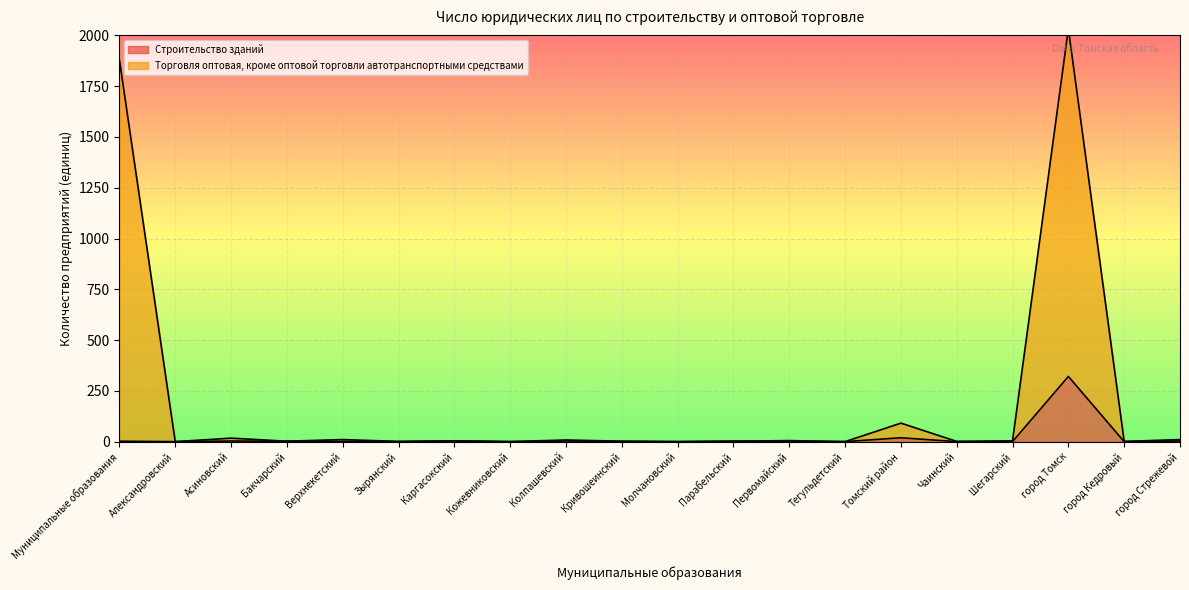

Reading left to right, transcribe all the data shown in this chart.

Строительство зданий: Муниципальные образования=2	Александровский=0	Асиновский=3	Бакчарский=2	Верхнекетский=1	Зырянский=0	Каргасокский=3	Кожевниковский=0	Колпашевский=3	Кривошеинский=1	Молчановский=0	Парабельский=2	Первомайский=1	Тегульдетский=0	Томский район=19	Чаинский=0	Шегарский=0	город Томск=321	город Кедровый=0	город Стрежевой=3
Торговля оптовая, кроме оптовой торговли автотранспортными средствами: Муниципальные образования=1880	Александровский=0	Асиновский=17	Бакчарский=2	Верхнекетский=10	Зырянский=1	Каргасокский=4	Кожевниковский=0	Колпашевский=8	Кривошеинский=2	Молчановский=0	Парабельский=2	Первомайский=5	Тегульдетский=0	Томский район=91	Чаинский=1	Шегарский=4	город Томск=2033	город Кедровый=1	город Стрежевой=10